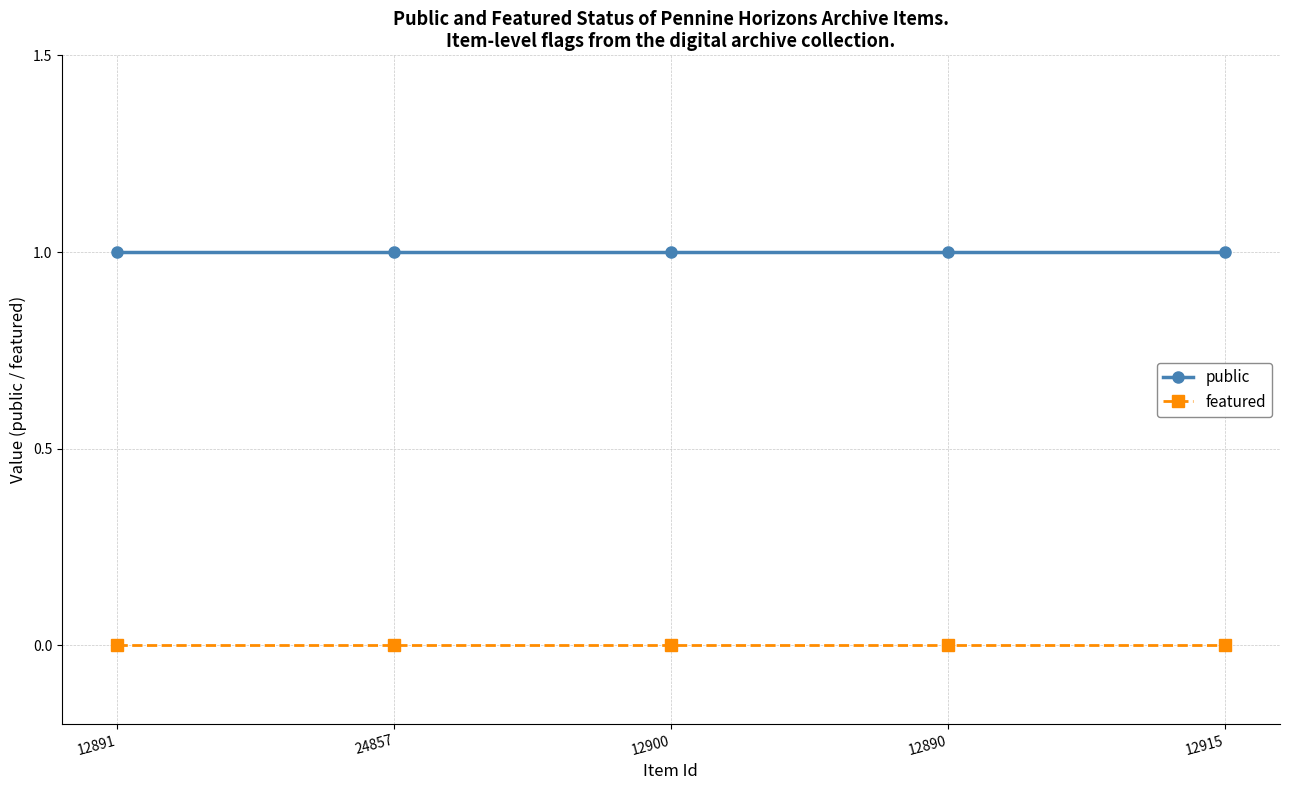

What is the label of the 4th point from the right?

24857